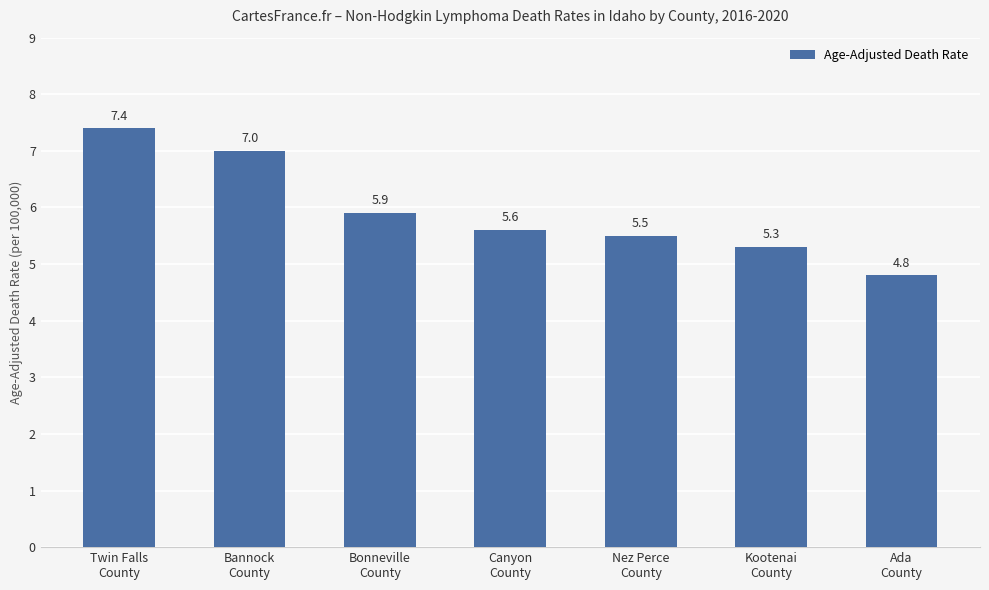

At which label is the value closest to 6?

Bonneville
County